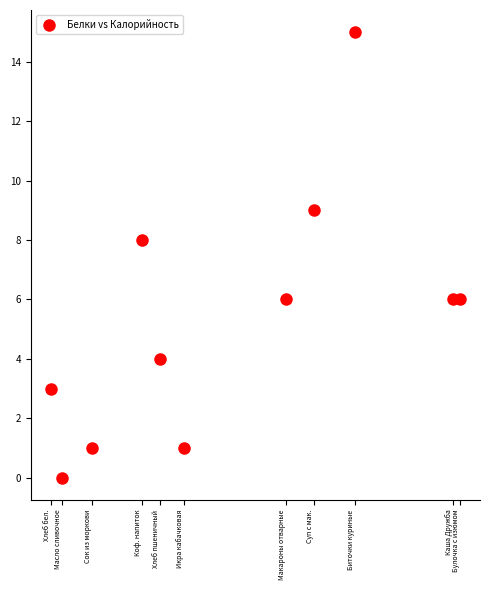

What is the range of Y values (max minus min)?

15